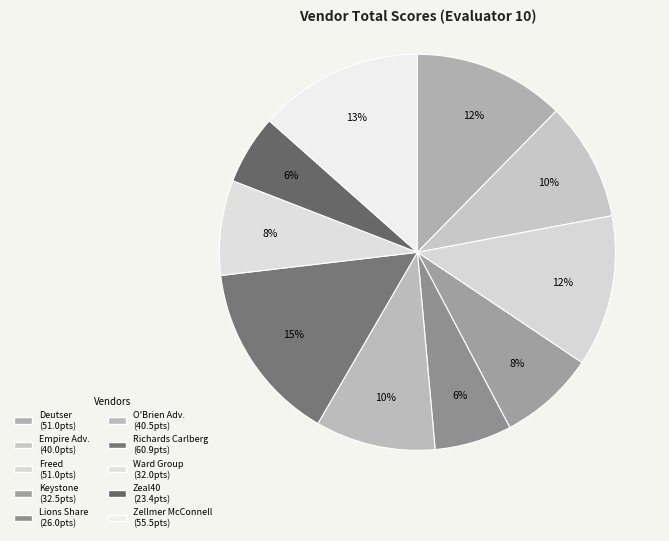

How many slices are in this pie chart?

10